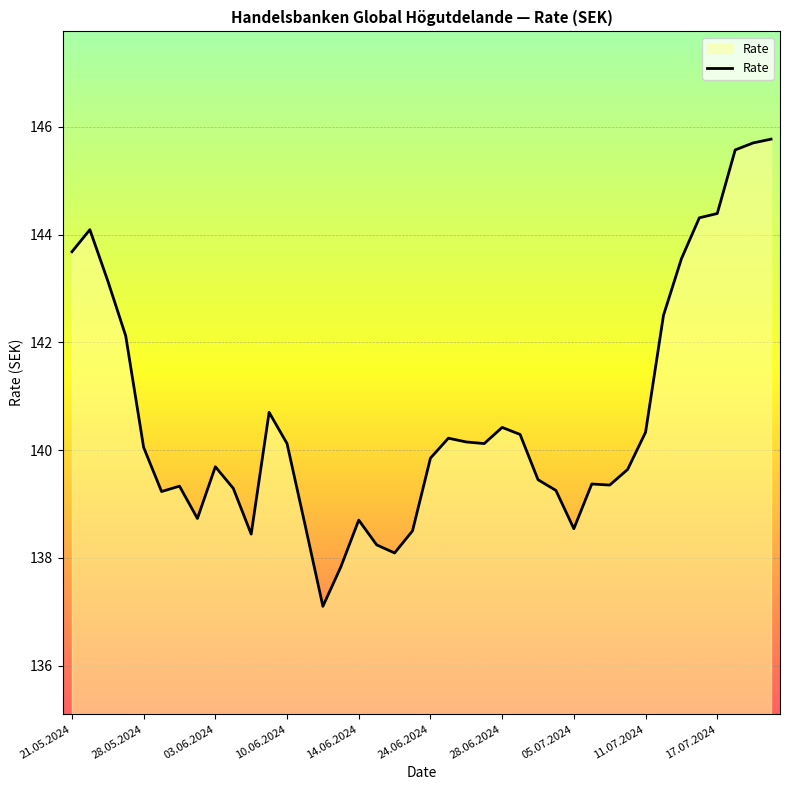

What is the minimum value shown in the chart?

137.1